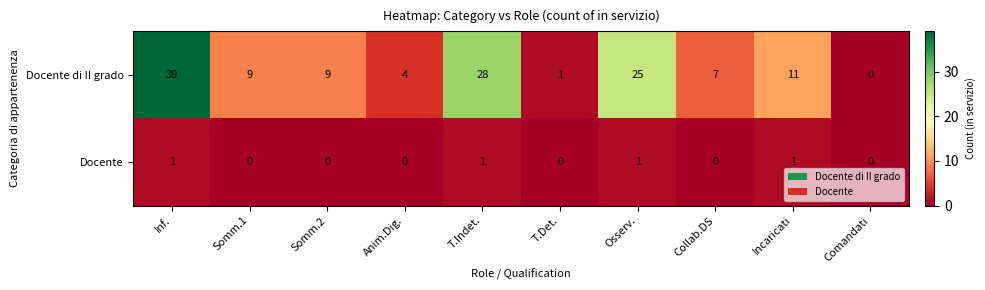

Rank the series at T.Det. from highest to lowest value.

Docente di II grado, Docente